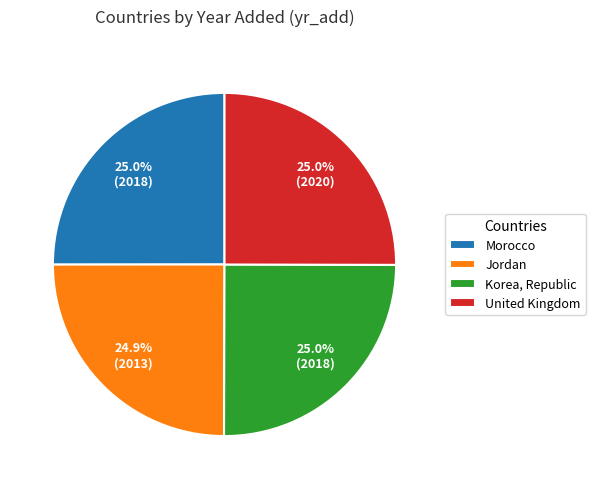

The Jordan slice represents 34% of the pie. True or false?

False